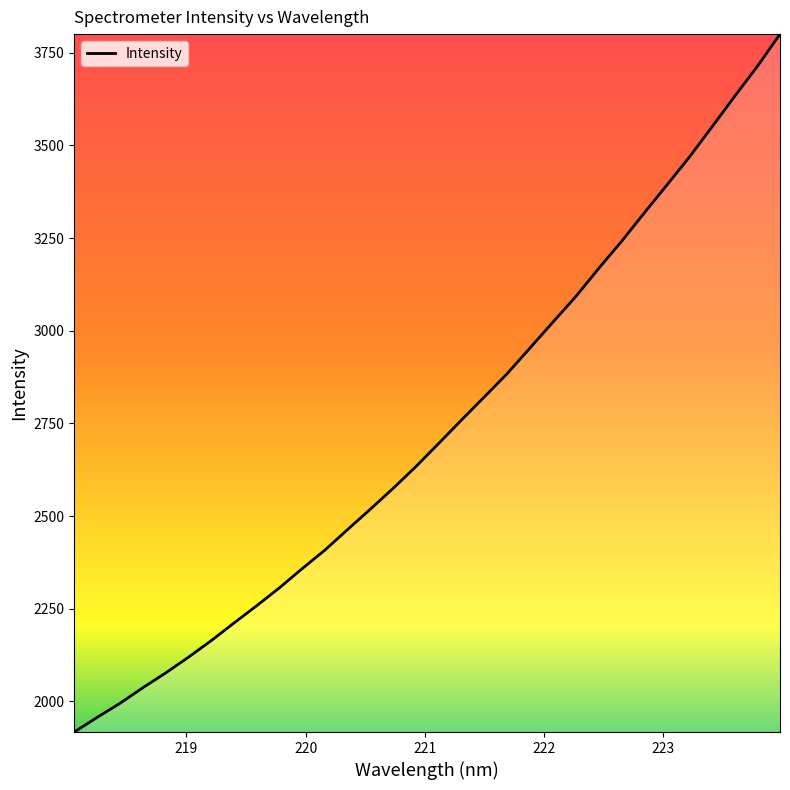

What is the minimum value shown in the chart?

1917.6